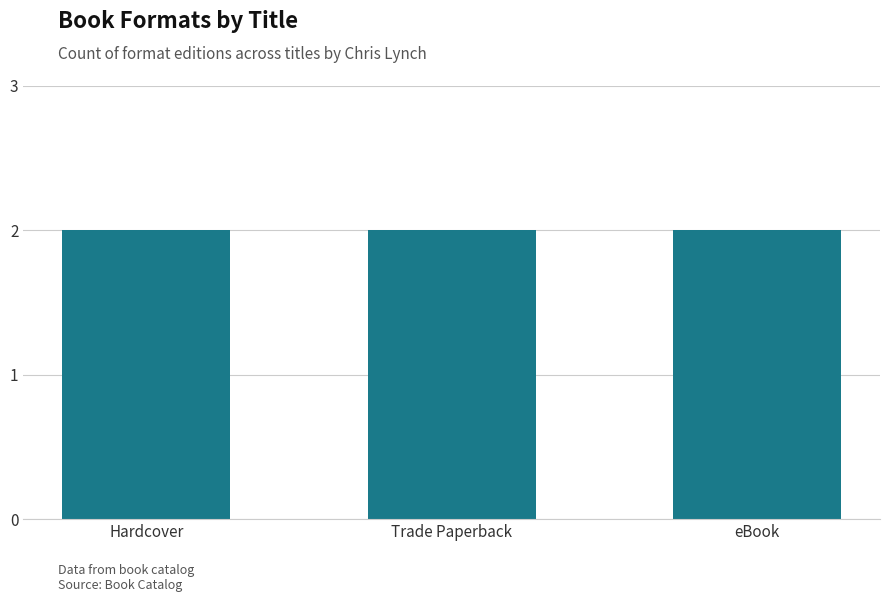

At which category does the chart reach its minimum across all series?

Hardcover